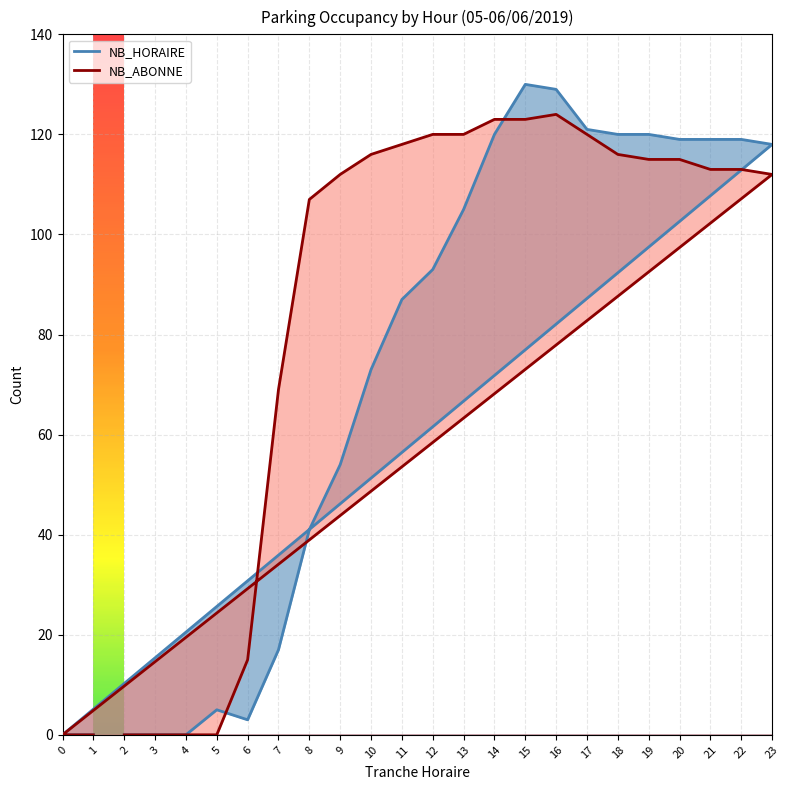

What is the difference between the highest and lowest values at 7?

52